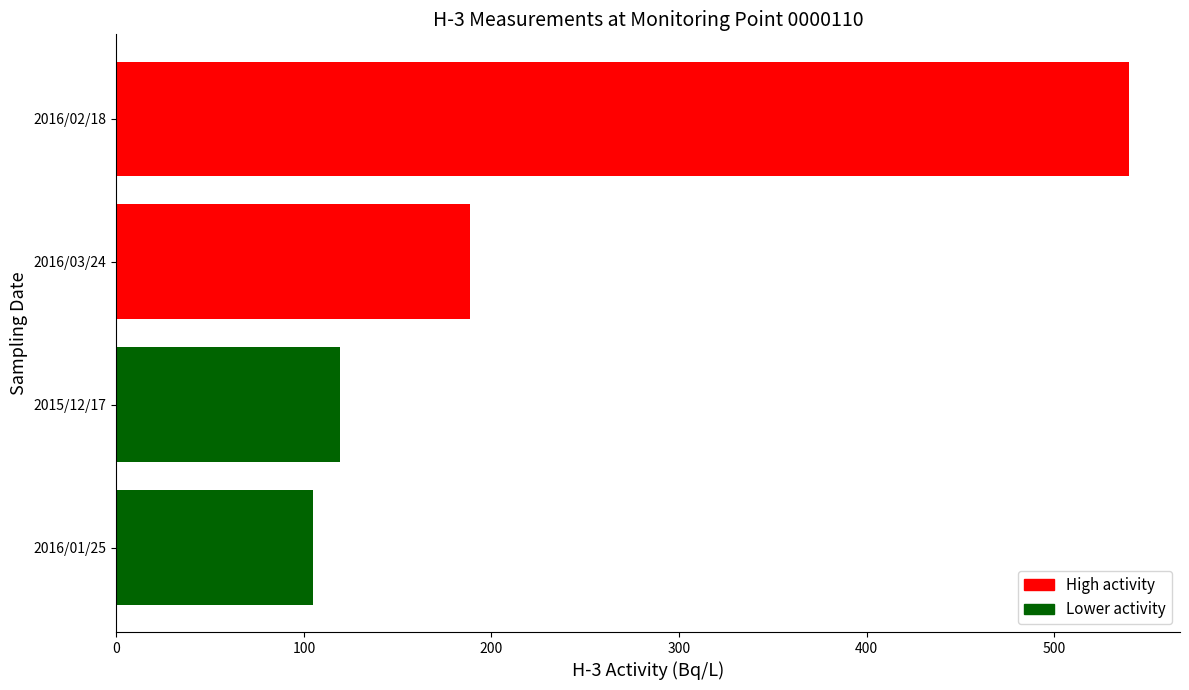

What is the change in value from 2016/03/24 to 2016/02/18?

+351.2